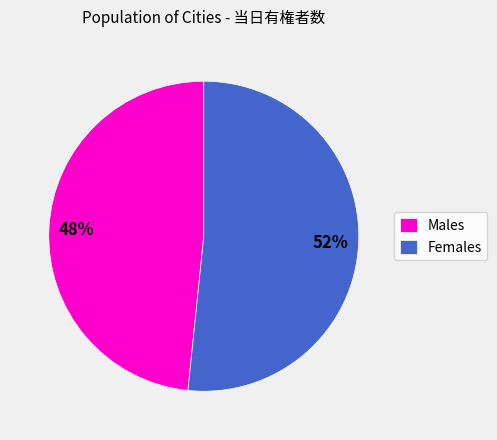

Which slice is the smallest?

Males